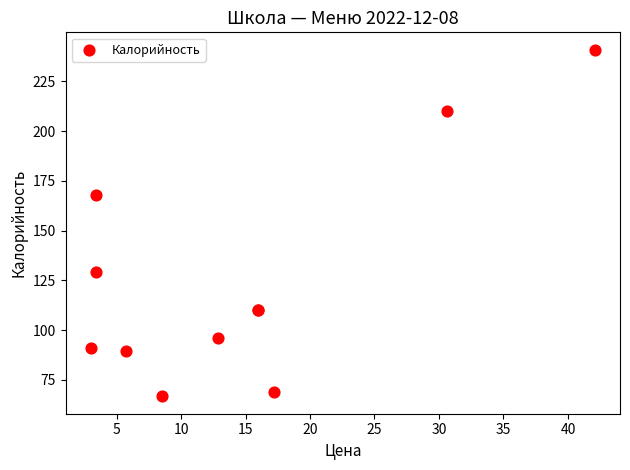

What Y value in the scatter plot is closest to 153?

167.7